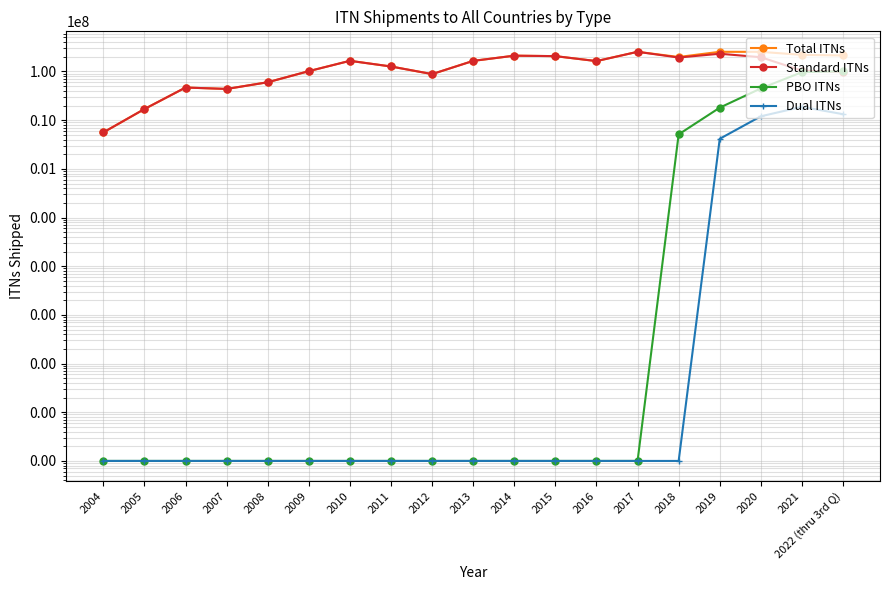

Where does the Standard ITNs series first go above 126681498?

2010